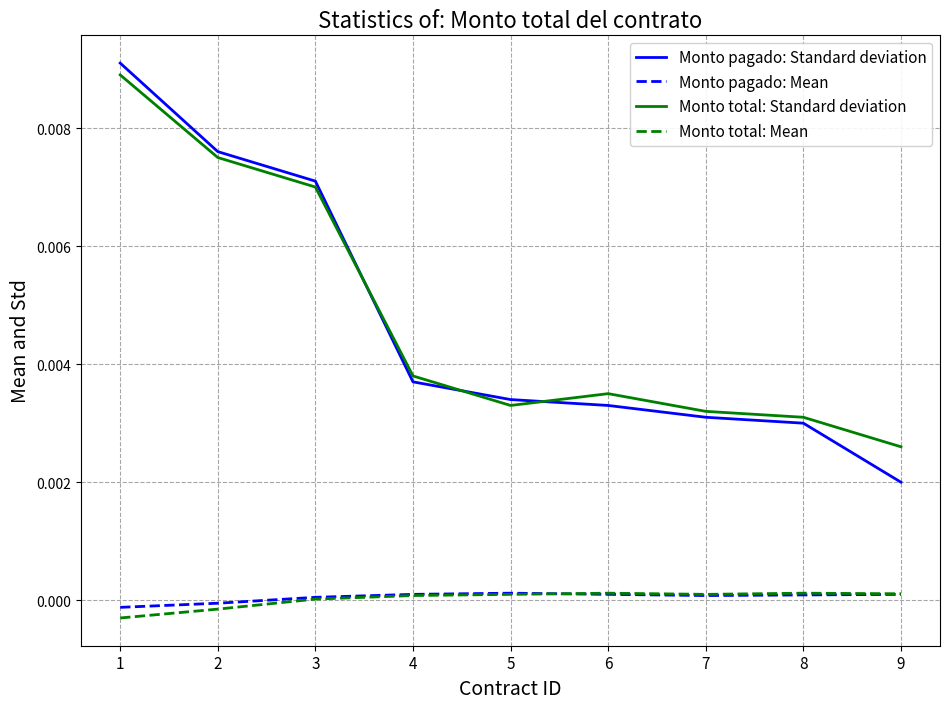

True or false: Monto total: Mean and Monto pagado: Standard deviation cross at least once.

False